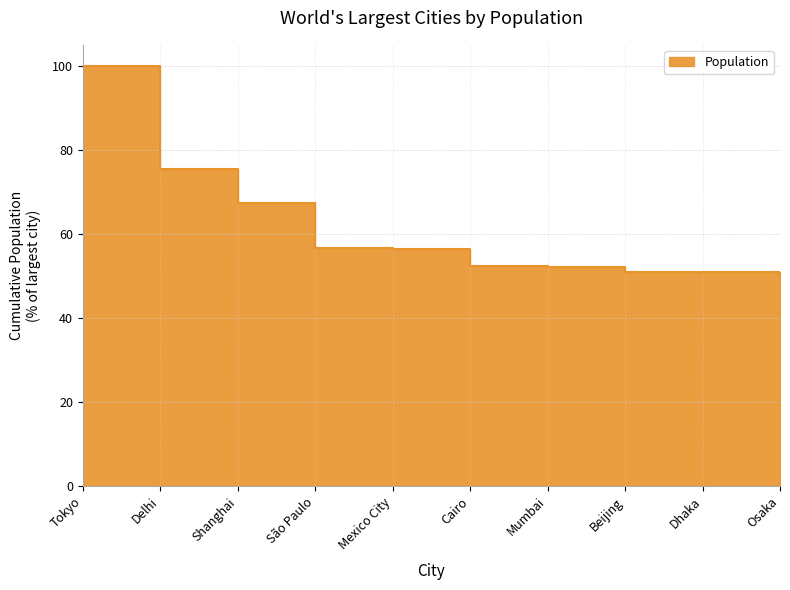

Rank the categories by value from lowest to highest.

Osaka, Dhaka, Beijing, Mumbai, Cairo, Mexico City, São Paulo, Shanghai, Delhi, Tokyo